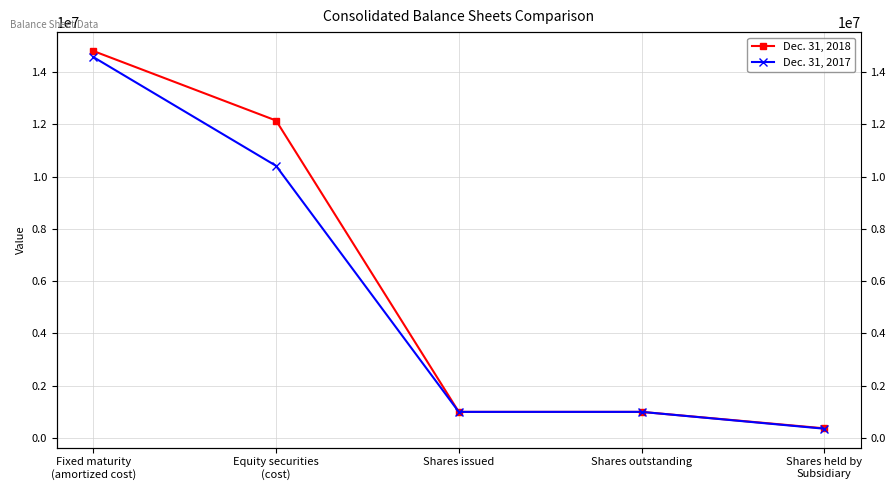

What position from the right is Shares outstanding?

2